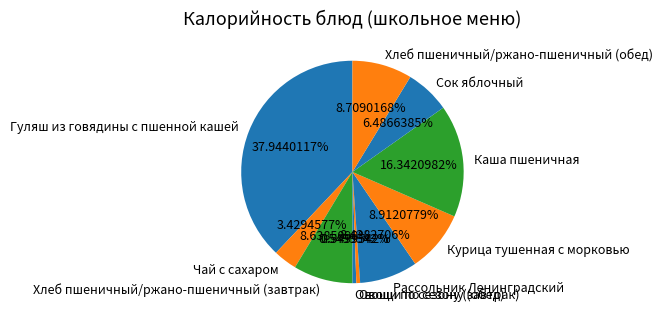

Approximately how many times larger is the value at Гуляш из говядины с пшенной кашей compared to Овощи по сезону (обед)?

69.0